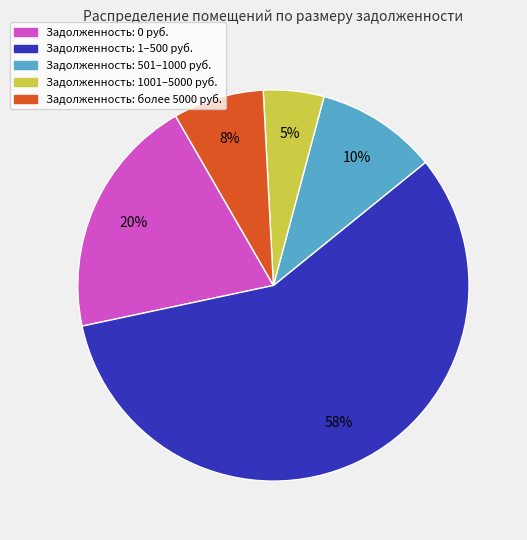

Does any single category account for the majority?

Yes